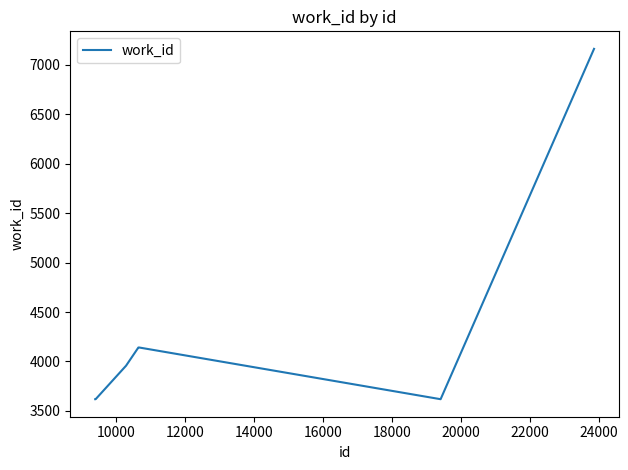

What is the minimum value shown in the chart?

3618